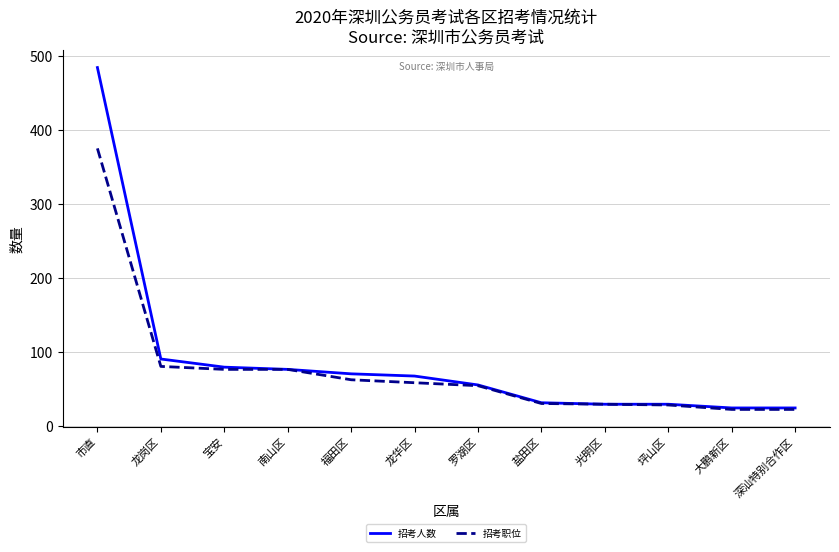

Between 罗湖区 and 深汕特别合作区, which series saw the biggest shift?

招考职位